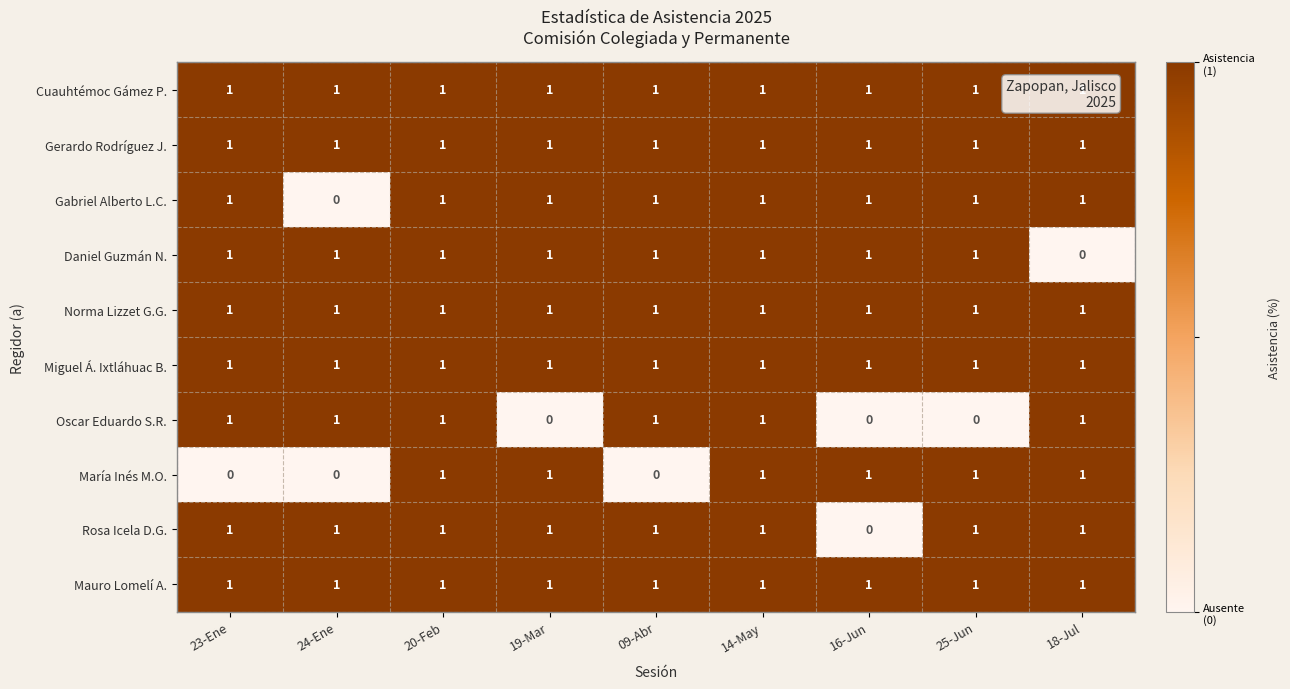

How many series are shown in this chart?

10